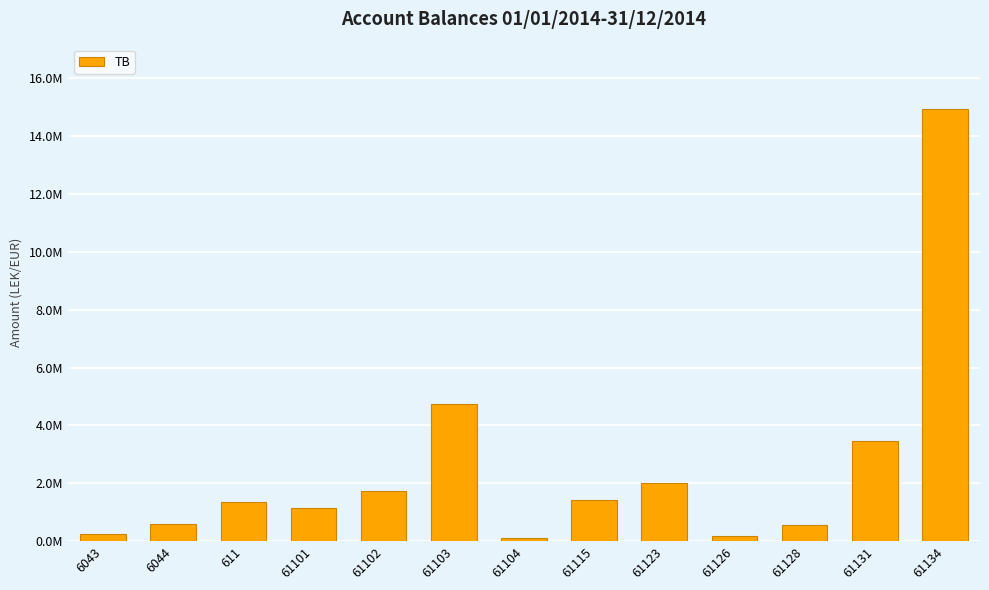

Are the bars horizontal?

No